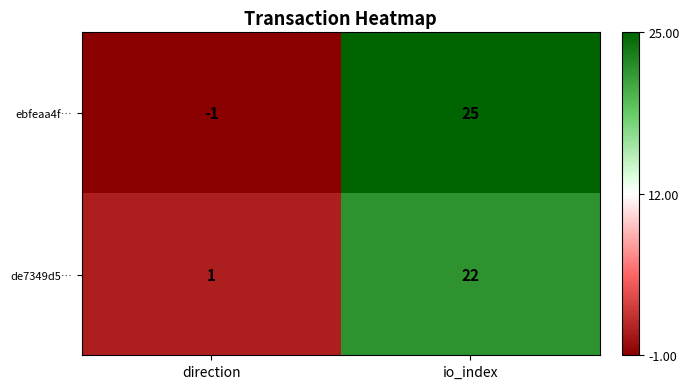

Reading right to left, transcribe all the data shown in this chart.

ebfeaa4f…: 25	-1
de7349d5…: 22	1